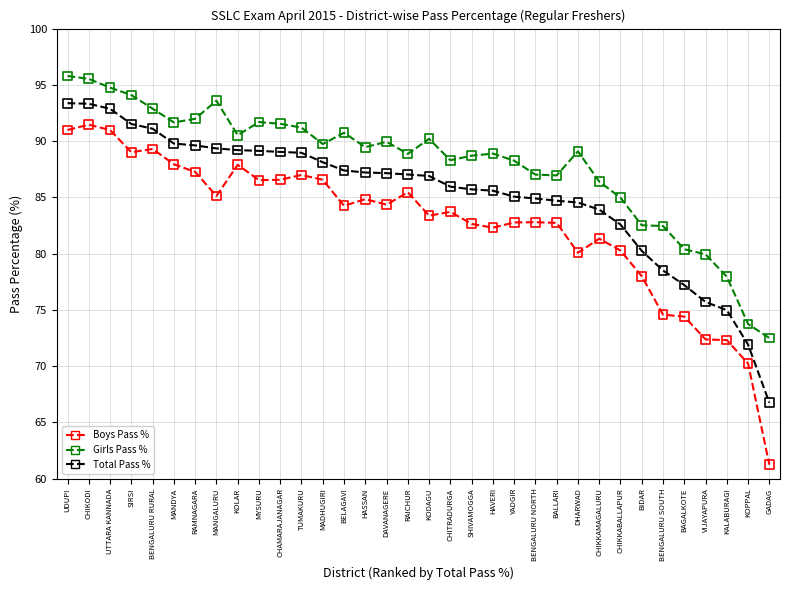

What is the difference between the highest and lowest values at RAMNAGARA?

4.7